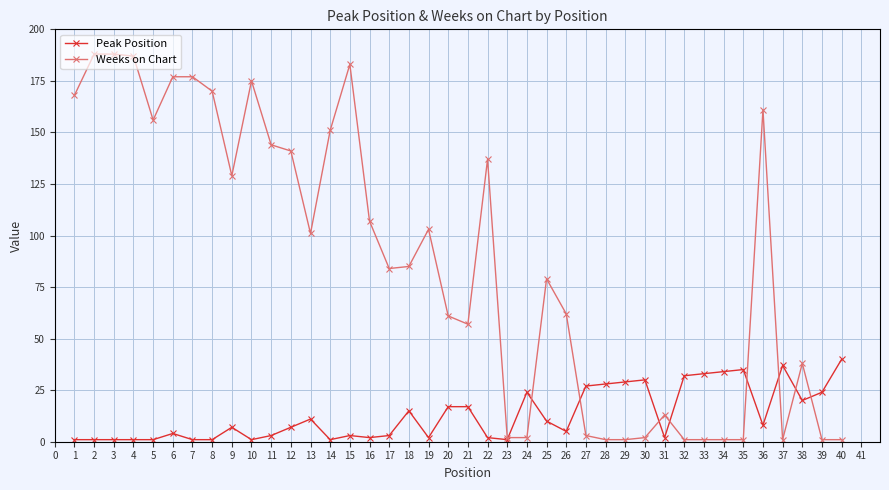

Rank the series by their average value, from highest to lowest.

Weeks on Chart, Peak Position